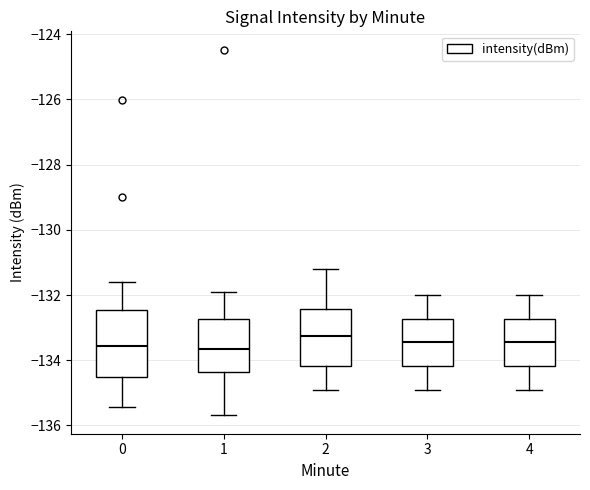

Which box is the tallest, from its lower edge to its upper edge?

0